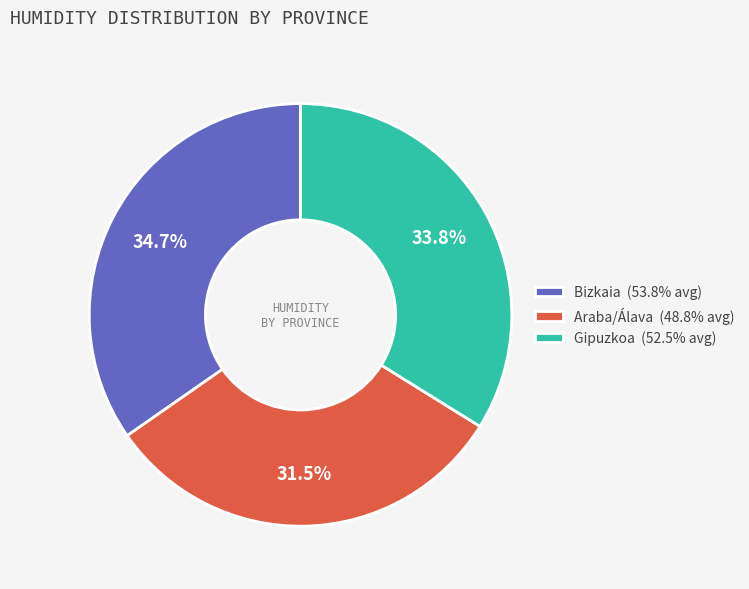

How many slices are in this pie chart?

3